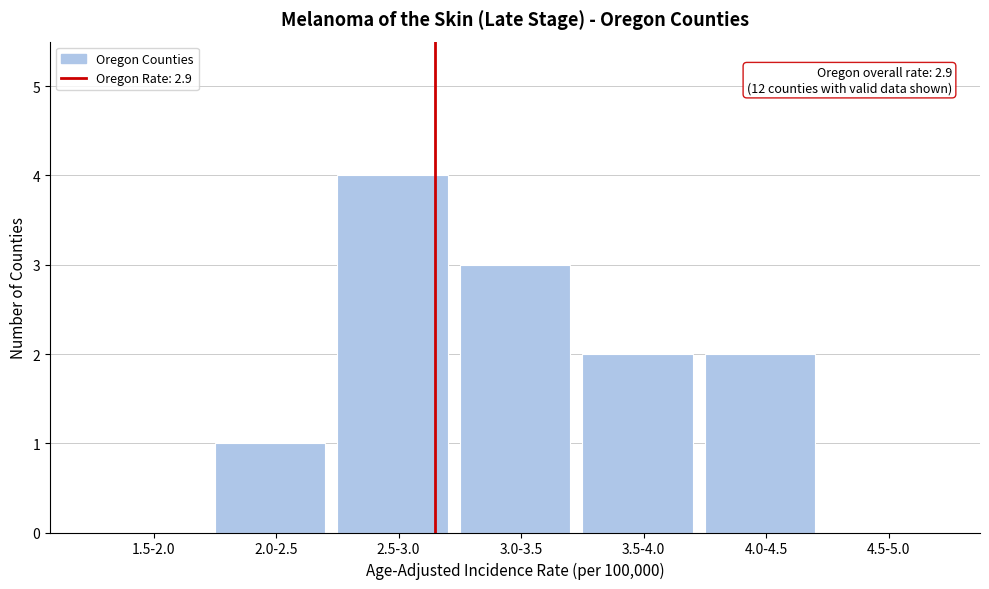

Reading left to right, list all the values displayed in this chart.

1.5-2.0=0	2.0-2.5=1	2.5-3.0=4	3.0-3.5=3	3.5-4.0=2	4.0-4.5=2	4.5-5.0=0